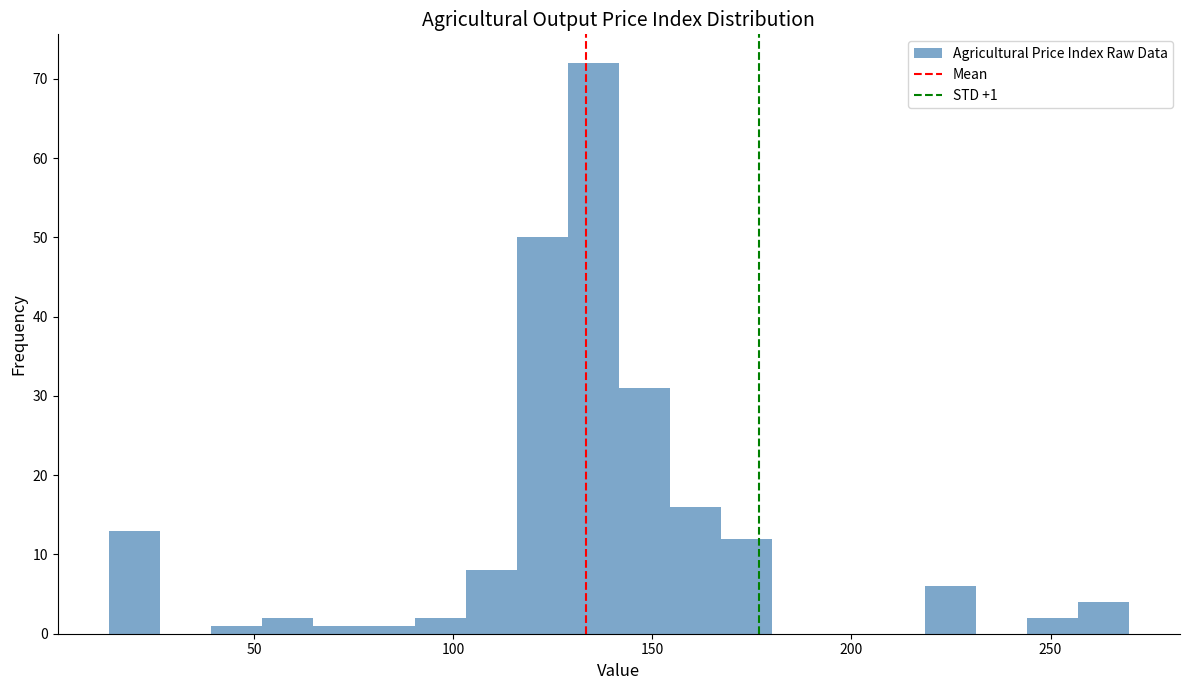

Around what value on the x-axis is the tallest bar? Give the approximate position of its centre, as read against the axis.

135